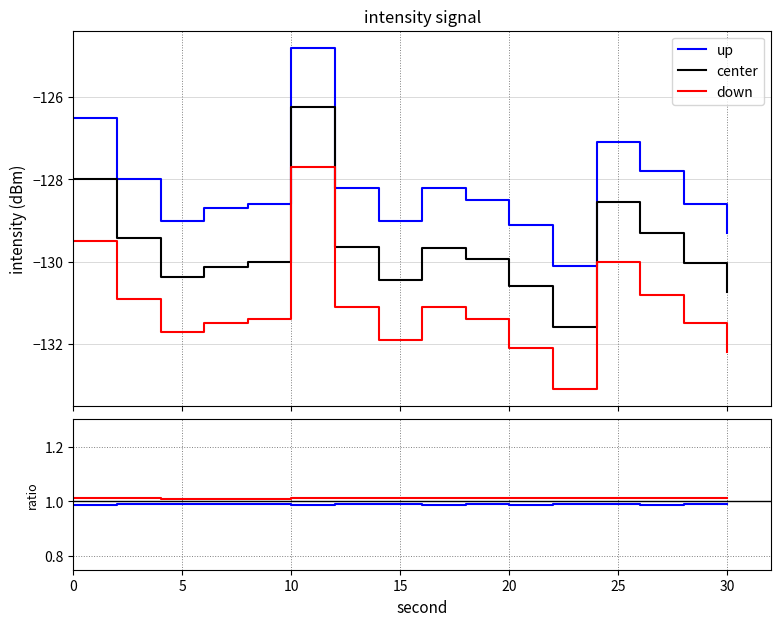

How many lines are shown in the chart?

3